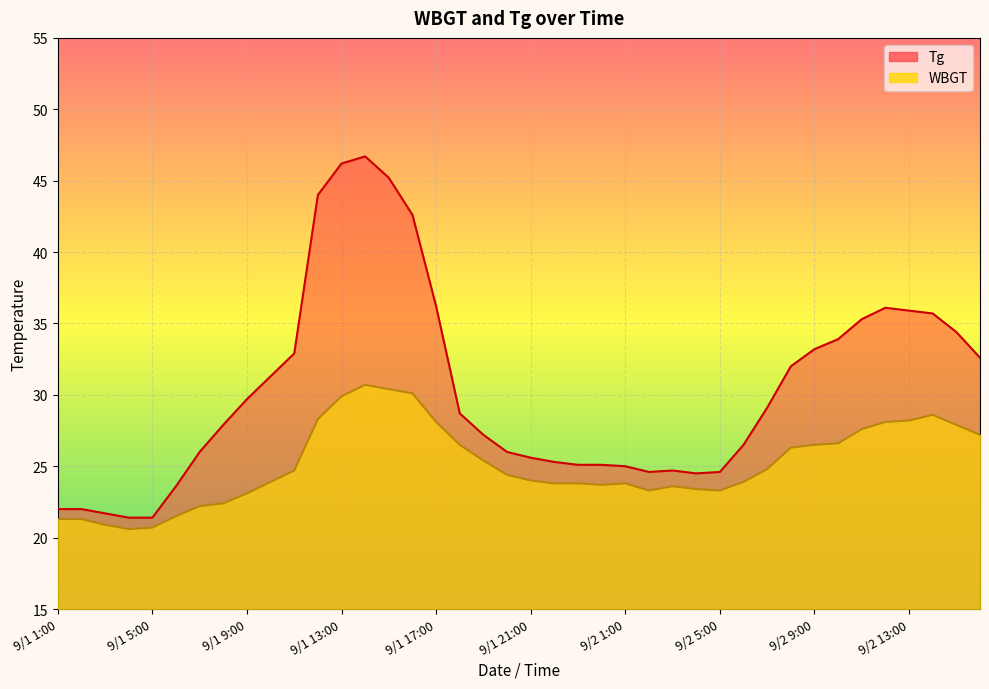

Which series has the widest spread of values?

Tg